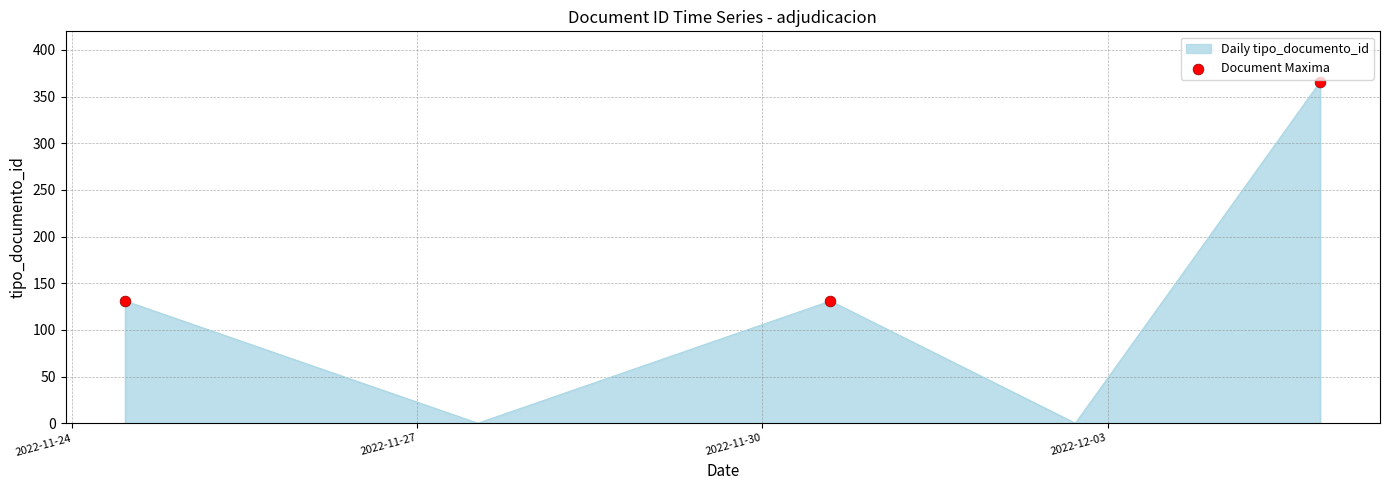

Which has a higher value, 2022-11-27 or 2022-11-30?

2022-11-30